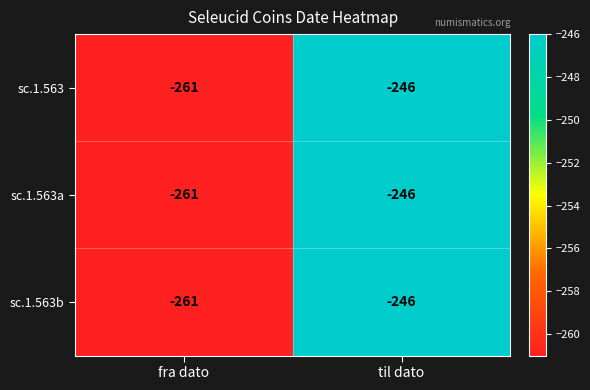

What is the approximate value of sc.1.563b at fra dato, to the nearest 5?

-260